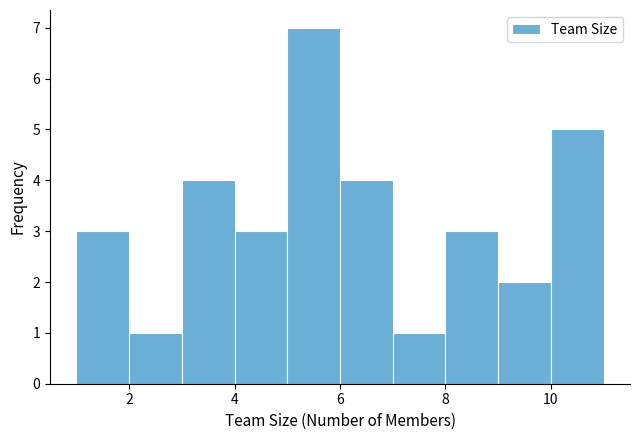

How tall is the bar that spans 7 to 8 on the x-axis? The values are not printed on the chart, so give them approximately, as read against the axis.

1